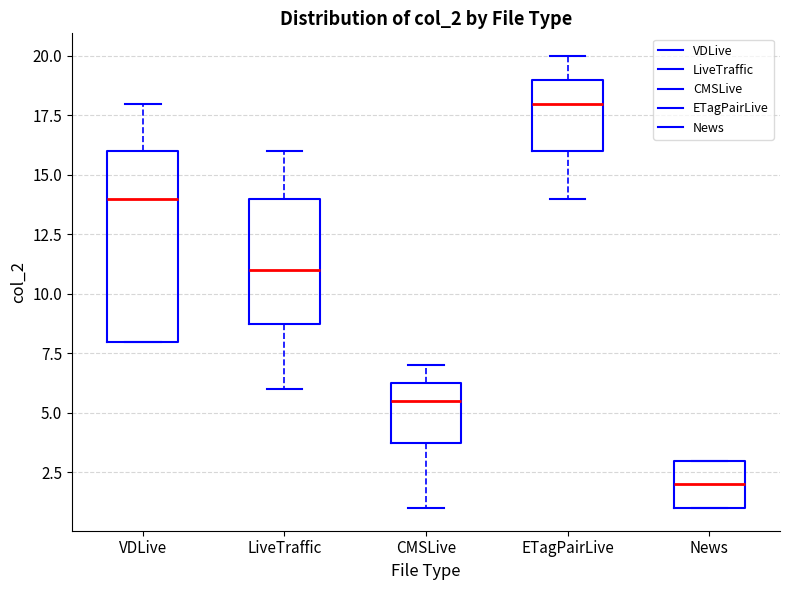

Which box is the tallest, from its lower edge to its upper edge?

VDLive